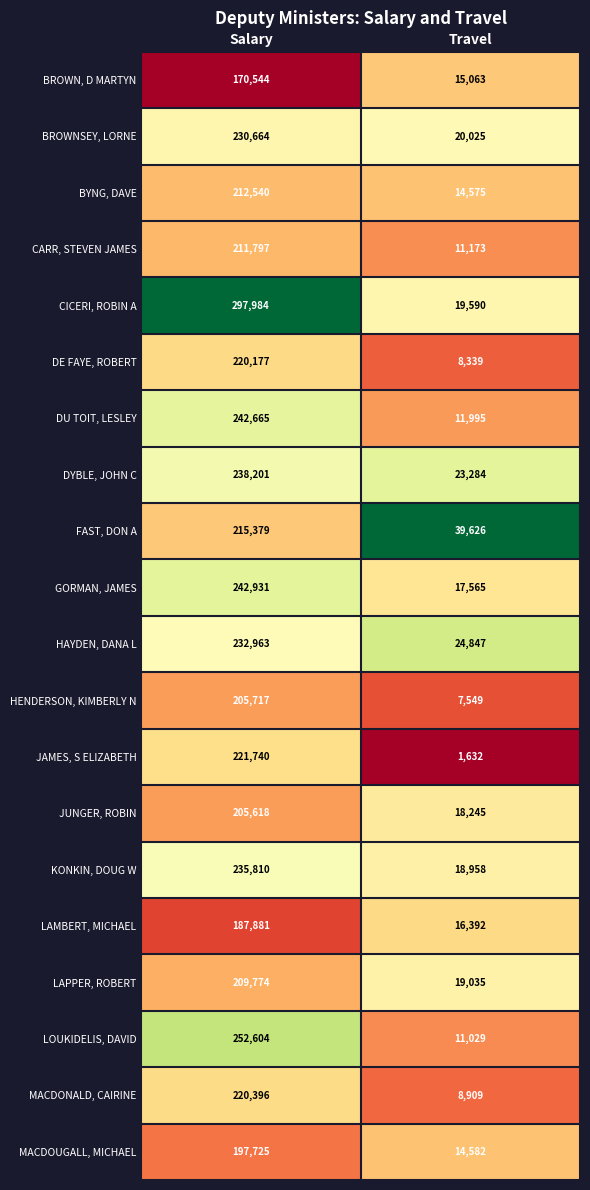

Between Salary and Travel, which series saw the biggest shift?

CICERI, ROBIN A